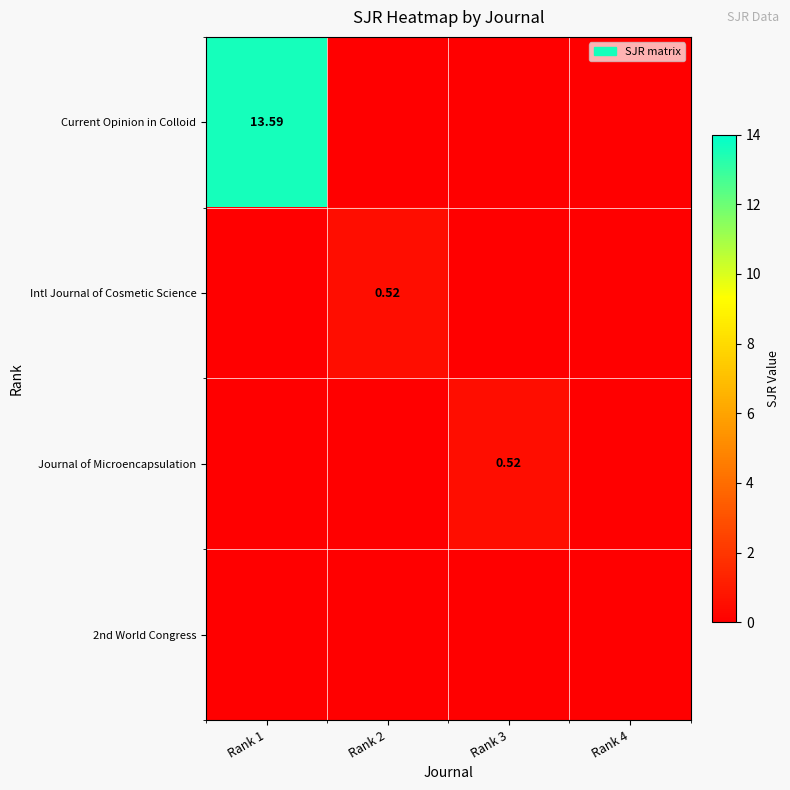

What is the sum of all Journal of Microencapsulation values?

0.5